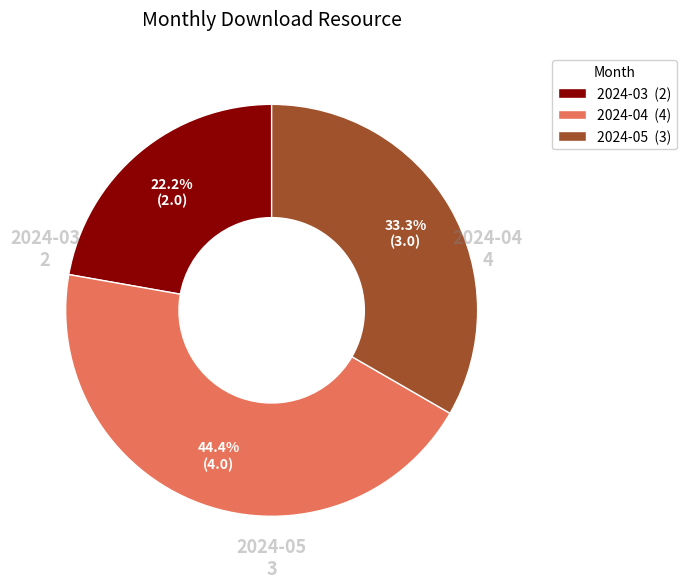

To the nearest percent, what is the difference between the 2024-05 and 2024-03 slice percentages?

11%